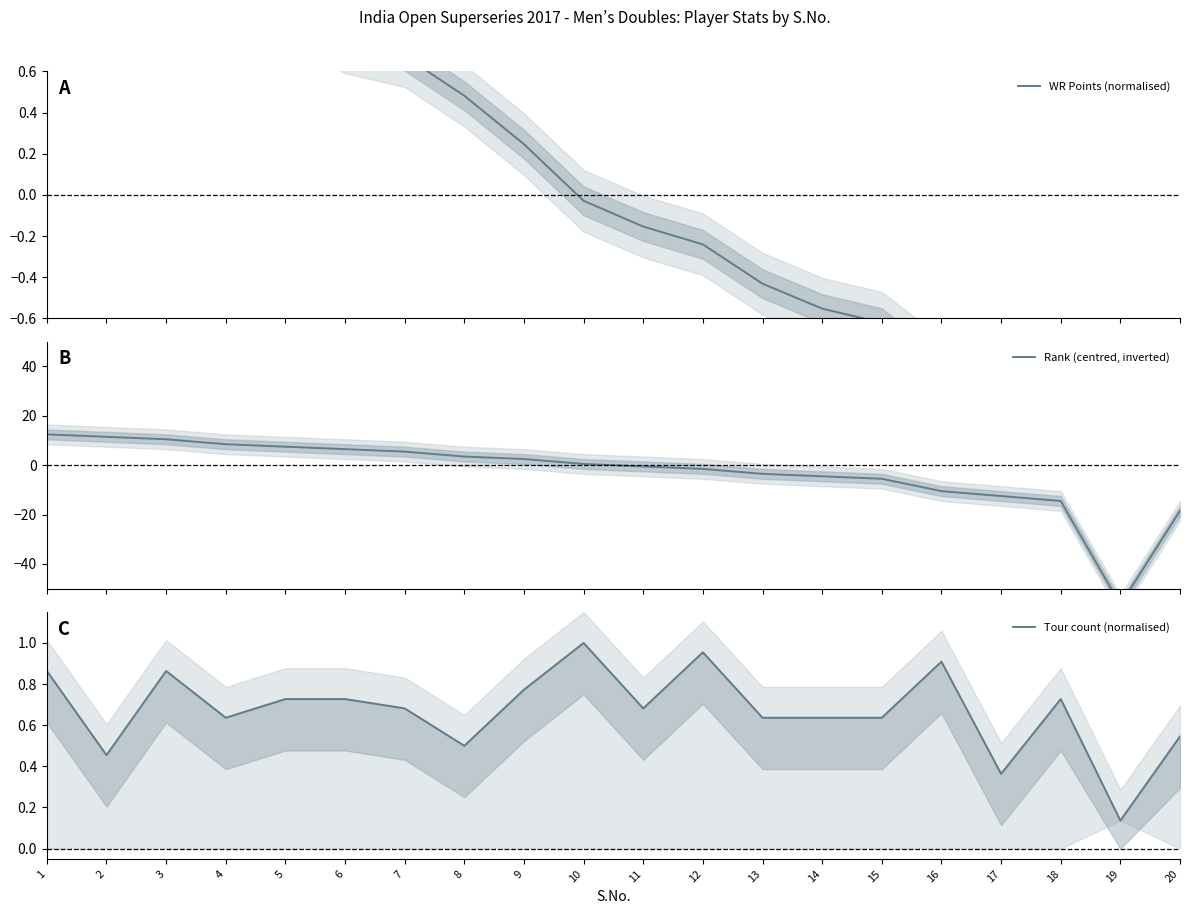

How many lines are shown in the chart?

3